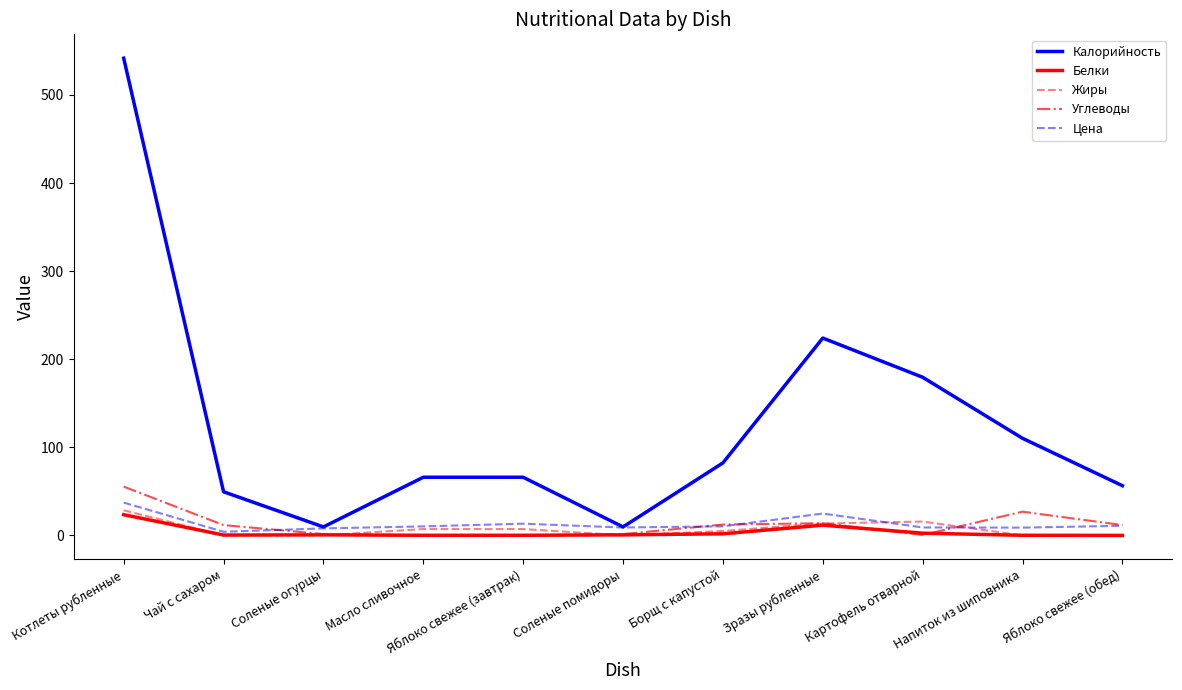

Which label corresponds to the largest value in the chart?

Котлеты рубленные